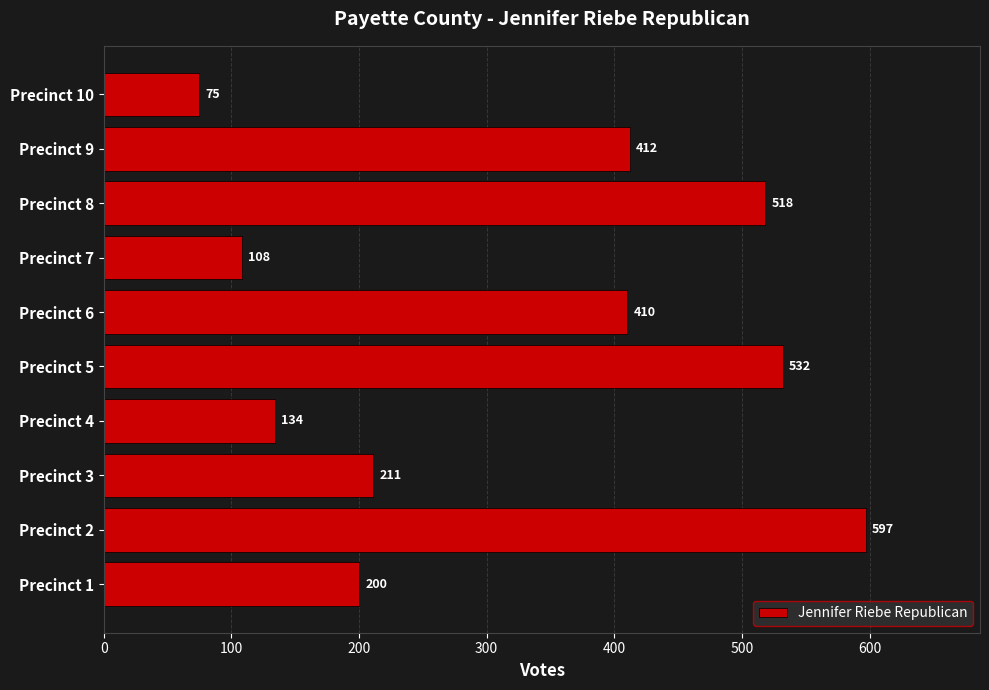

Which category has the highest value across all series?

Precinct 2